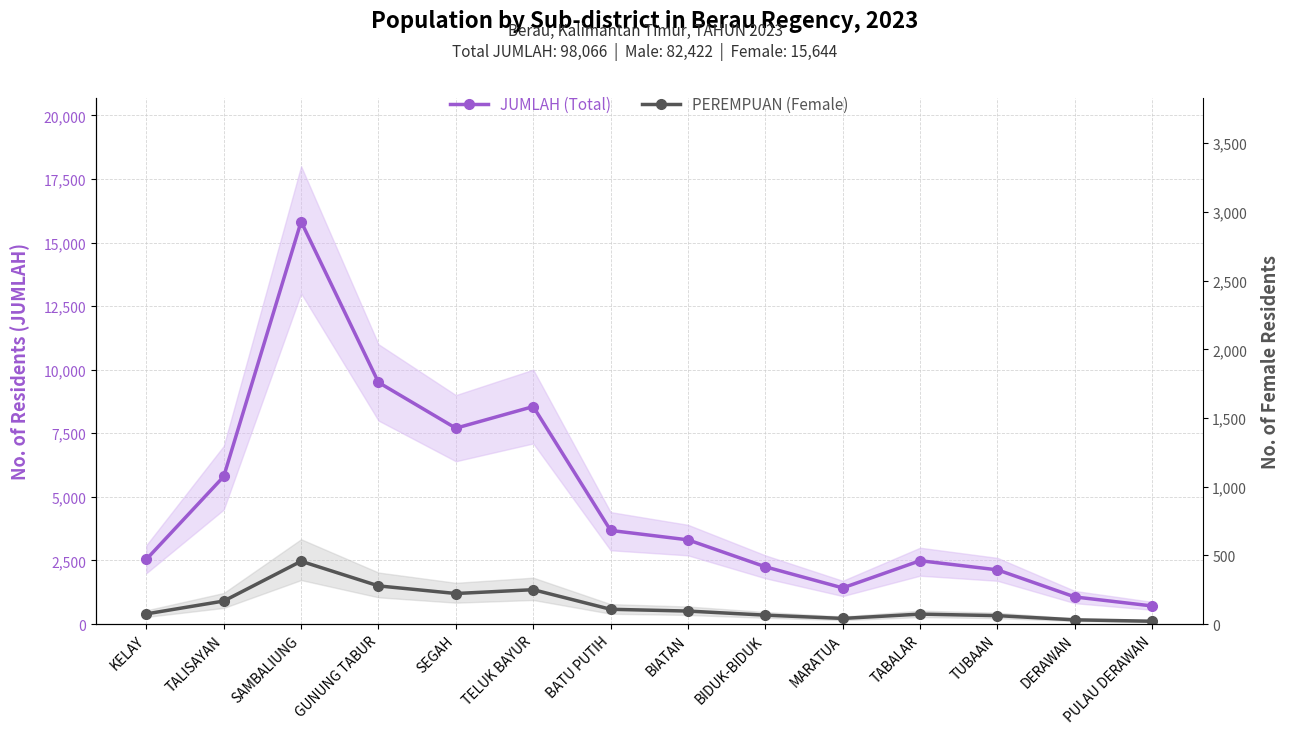

The value of PEREMPUAN (Female) at KELAY is 399. True or false?

True